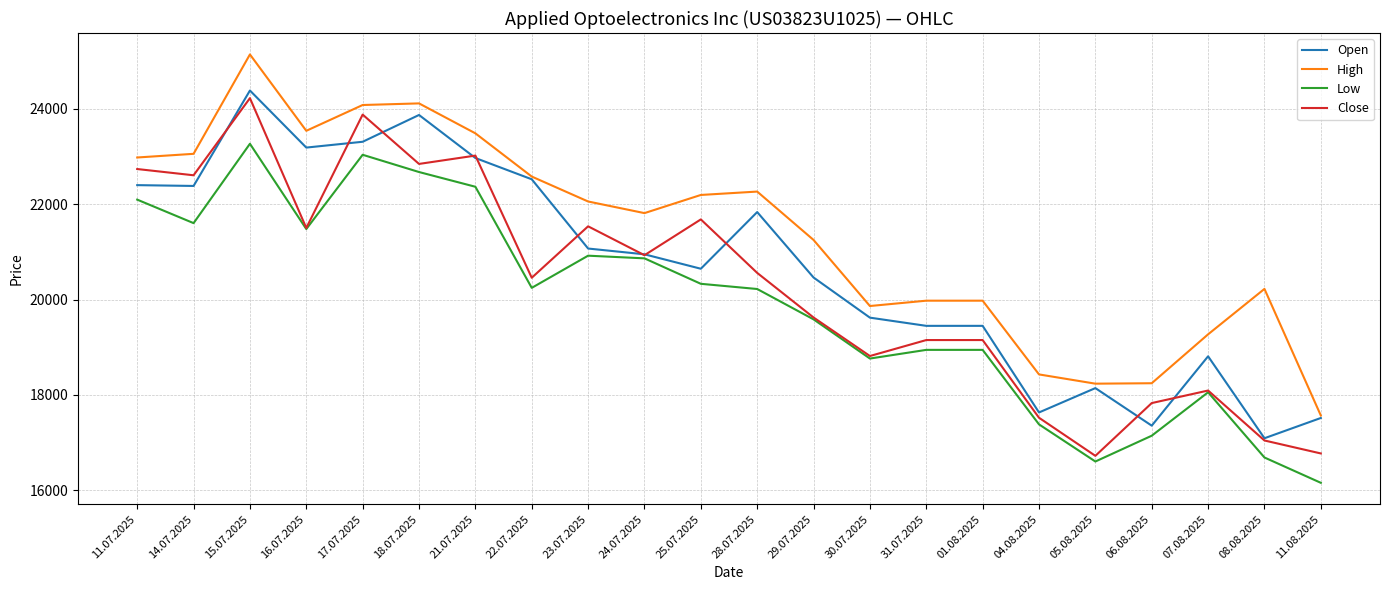

At which category is the sum across all series the highest?

15.07.2025